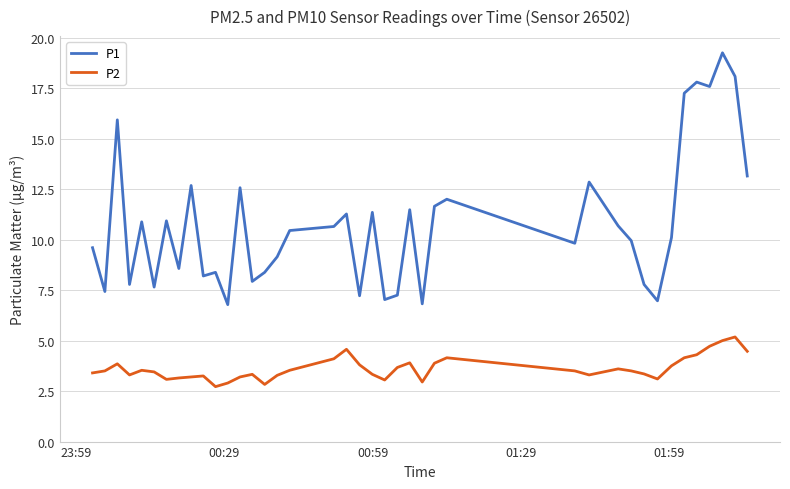

What is the lowest value of the P1 series?

6.8